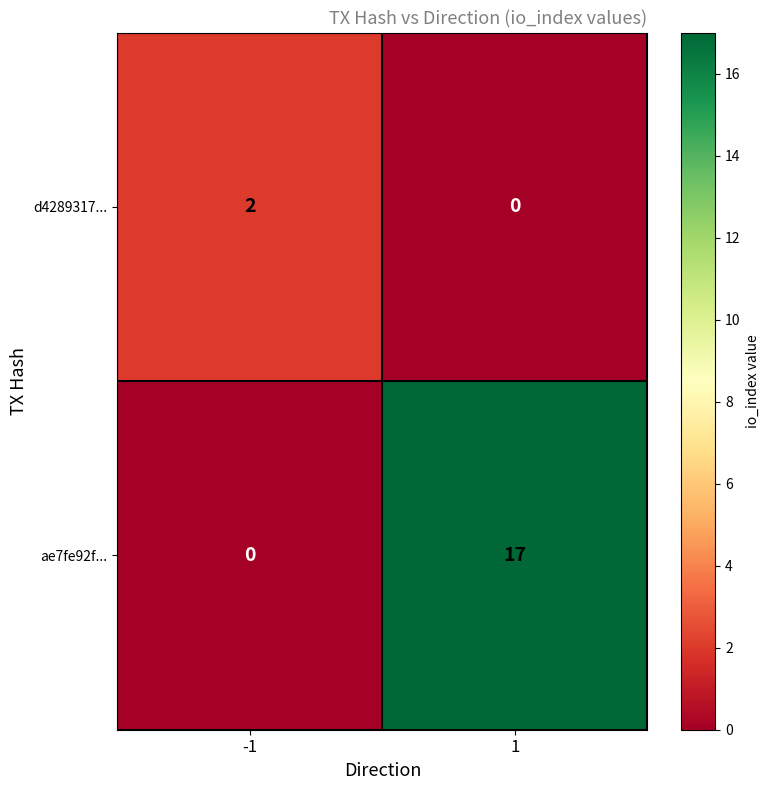

What is the spread (max minus min) of values at 1?

17